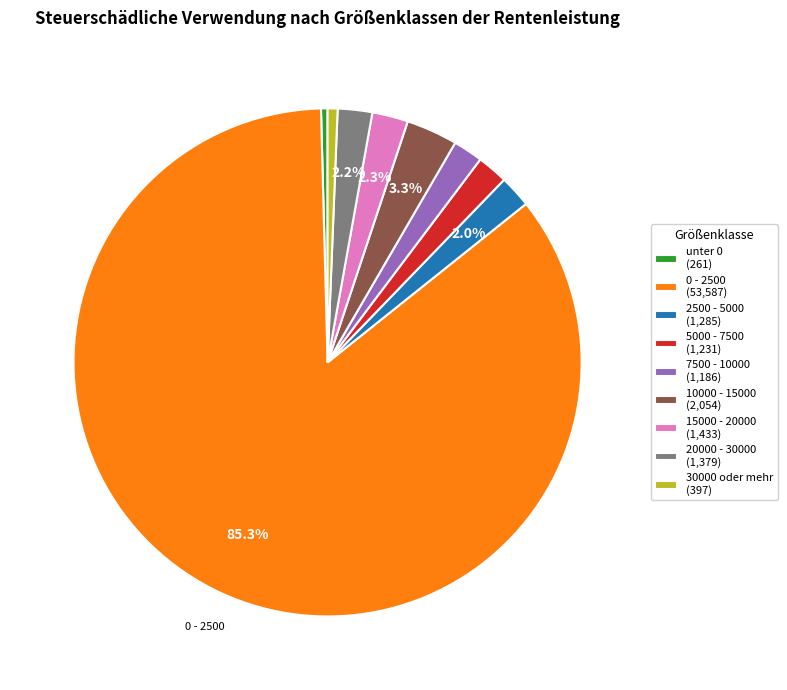

To the nearest percent, what is the combined percentage of 30000 oder mehr and 15000 - 20000?

3%